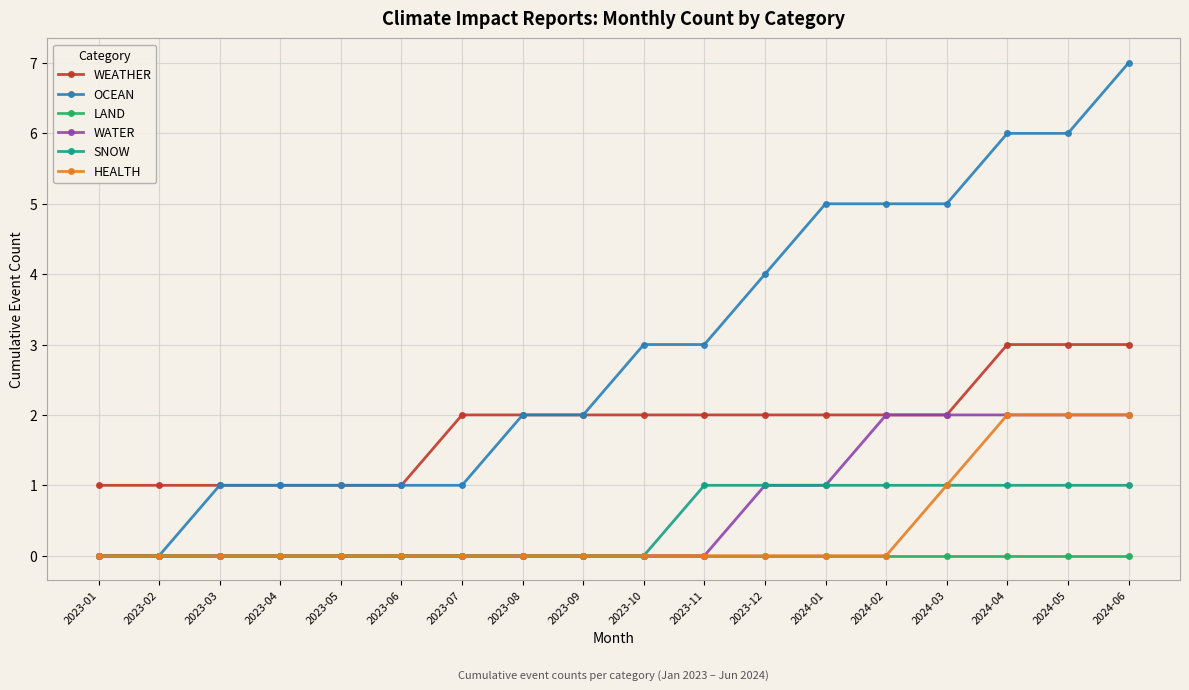

What position from the right is 2024-06?

1